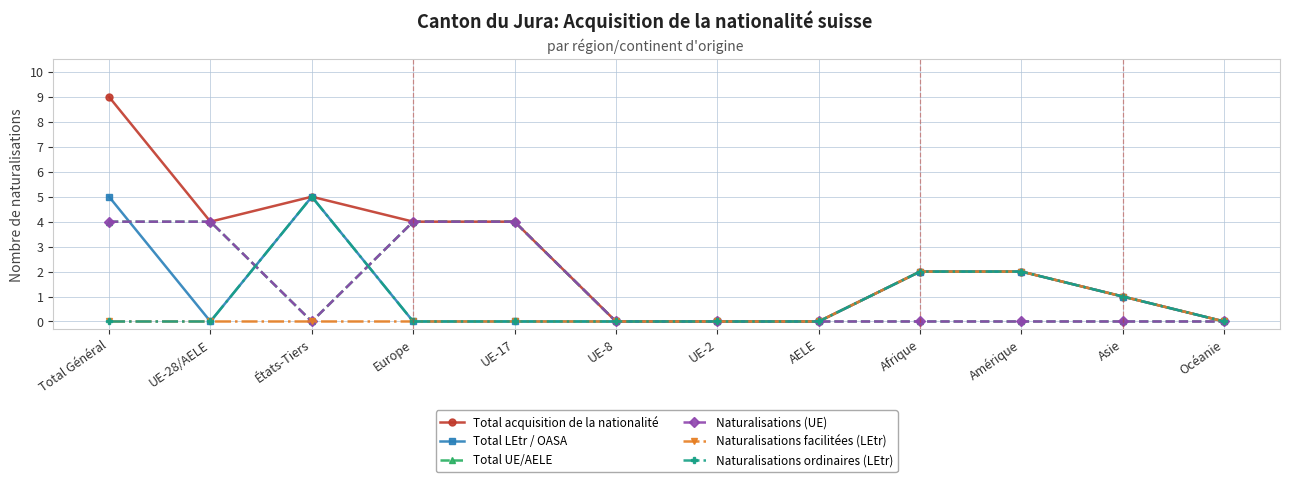

Between AELE and Europe, which is larger?

Europe